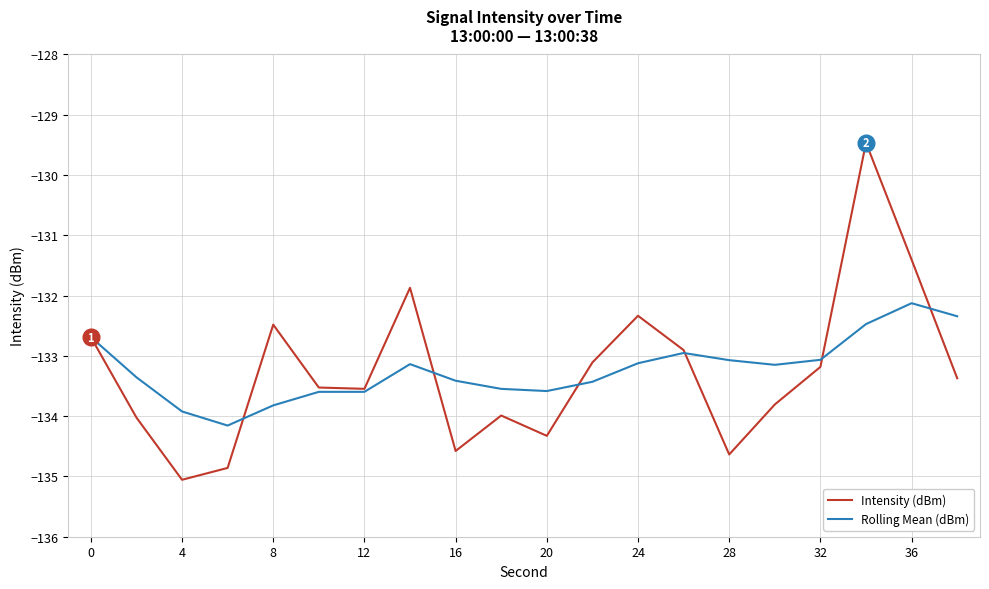

Reading left to right, transcribe all the data shown in this chart.

Intensity (dBm): -132.7	-134.0	-135.1	-134.9	-132.5	-133.5	-133.5	-131.9	-134.6	-134.0	-134.3	-133.1	-132.3	-132.9	-134.6	-133.8	-133.2	-129.5	-131.4	-133.4
Rolling Mean (dBm): -132.7	-133.4	-133.9	-134.2	-133.8	-133.6	-133.6	-133.1	-133.4	-133.5	-133.6	-133.4	-133.1	-133.0	-133.1	-133.1	-133.1	-132.5	-132.1	-132.3